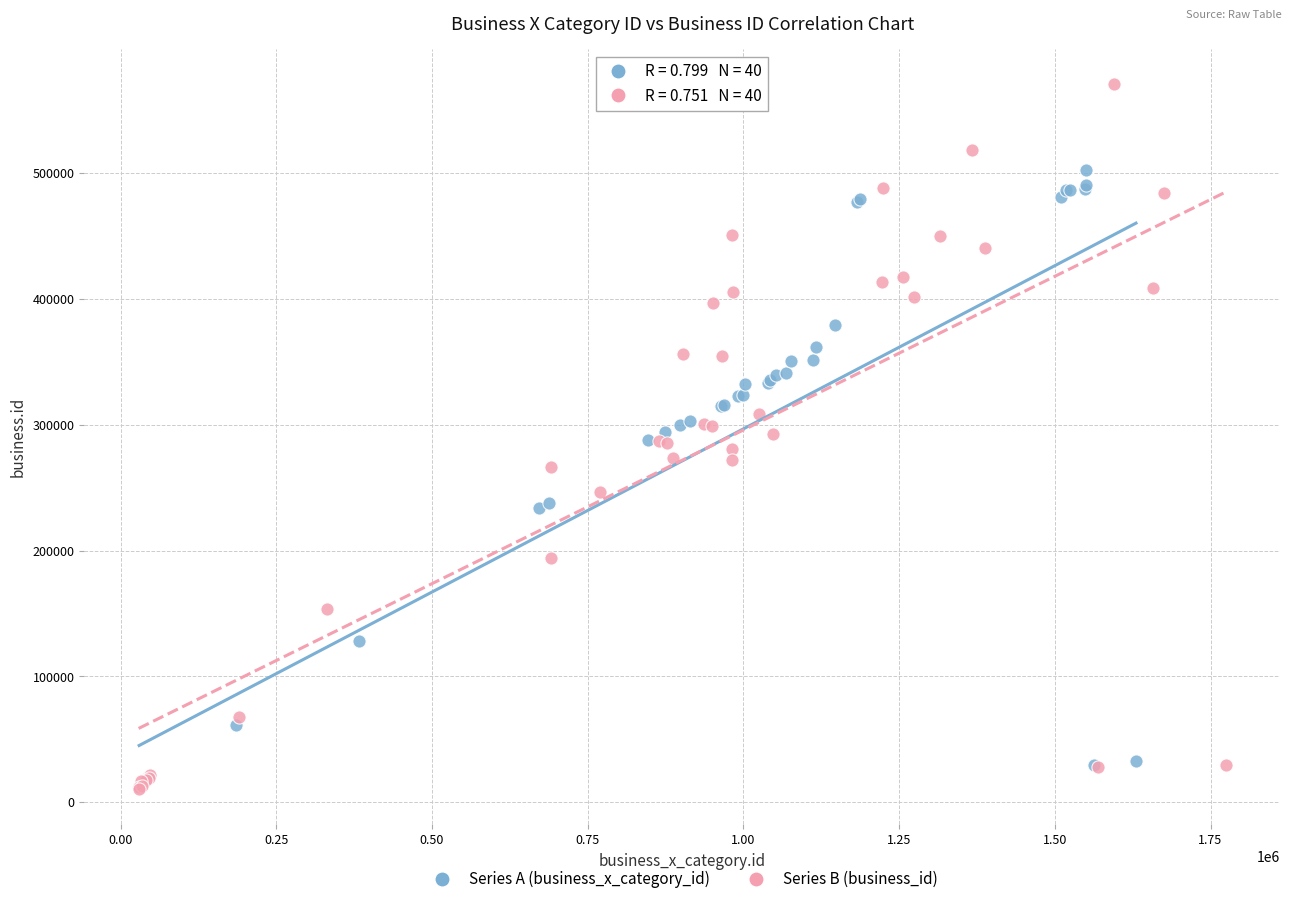

Which series has the largest Y range (max minus min)?

Series B (business_id)